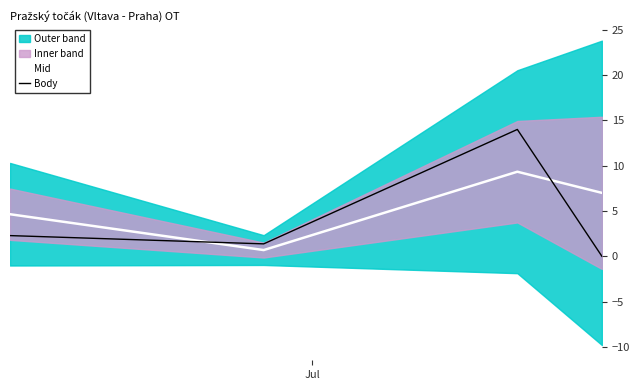

True or false: Mid and Body cross at least once.

True